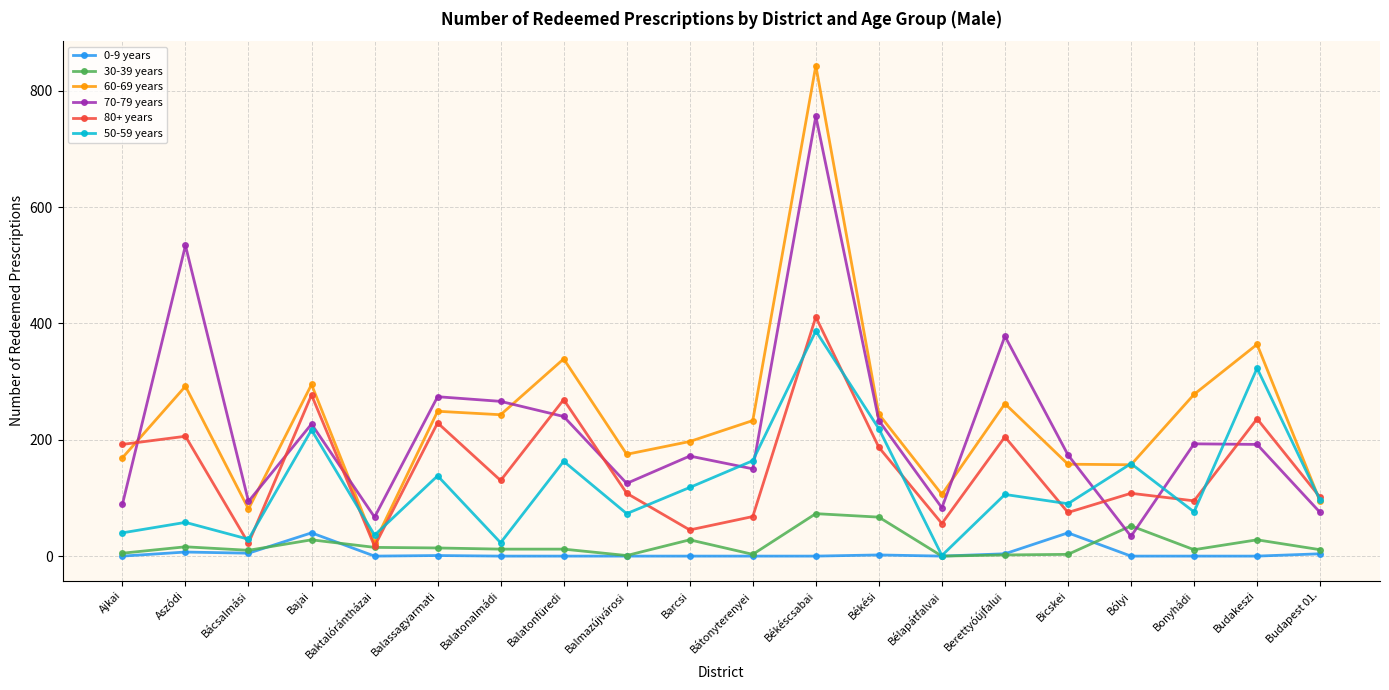

True or false: 70-79 years and 0-9 years cross at least once.

False